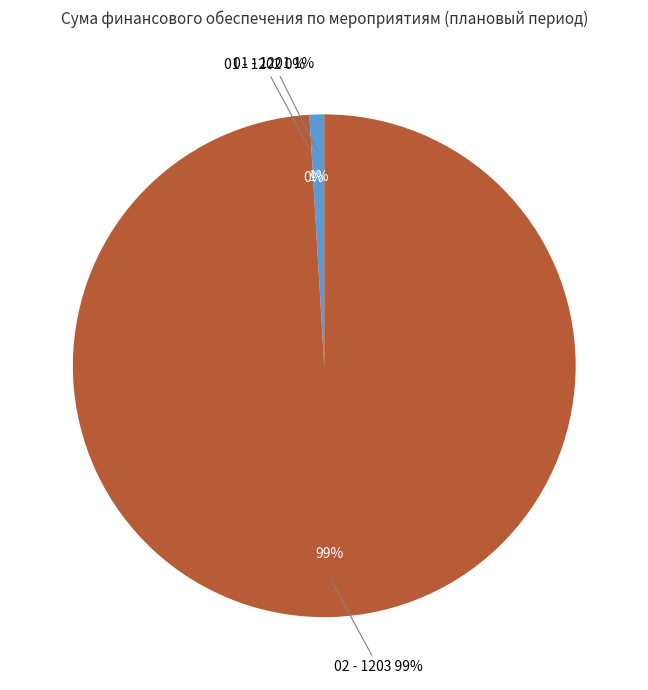

Which slice represents more than half of the pie?

02 - 1203